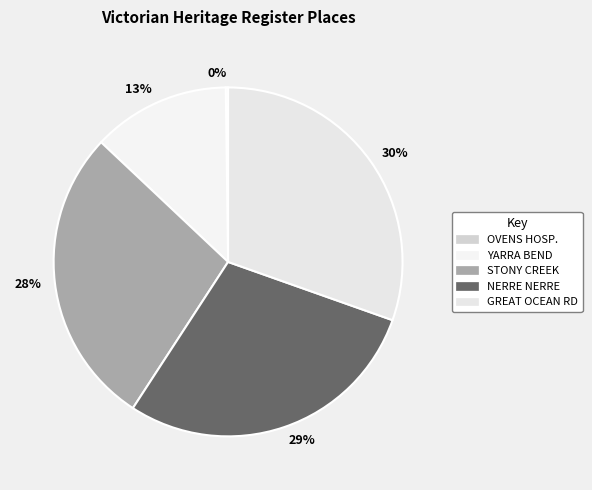

Is there any slice that represents more than half of the pie?

No